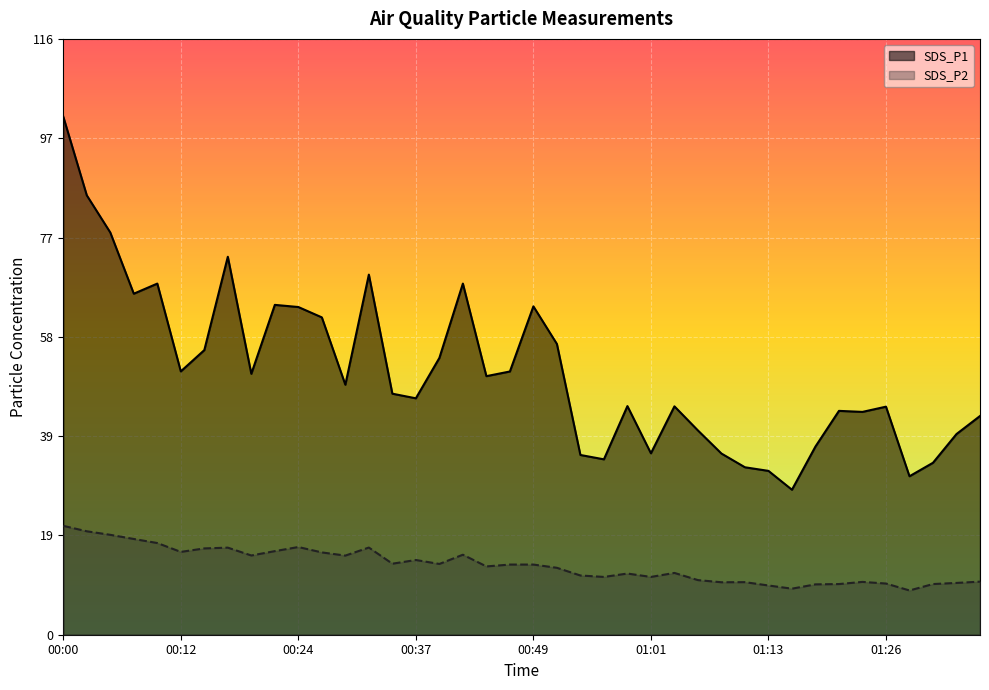

At which label is SDS_P1 closest to 64?

00:49